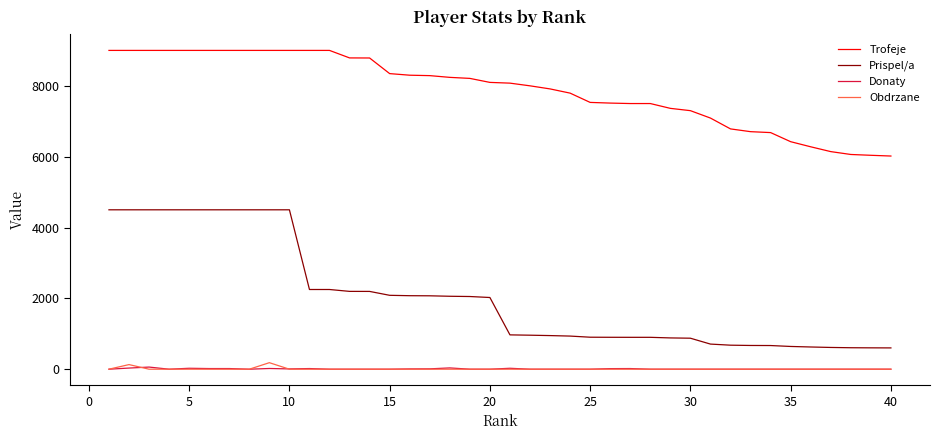

What is the highest value of the Trofeje series?

9000